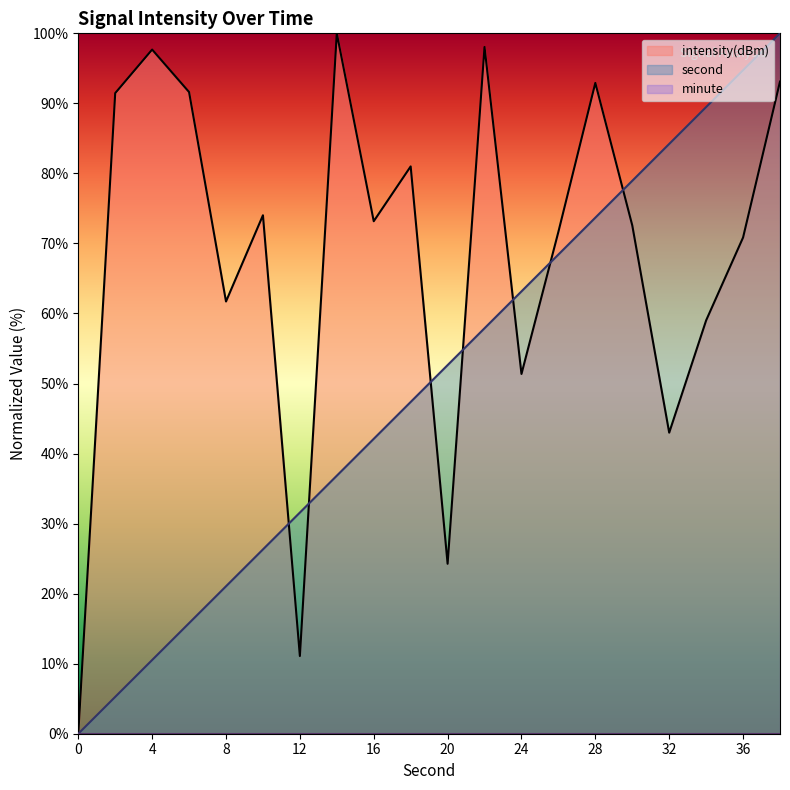

How many values in second are above zero?

19